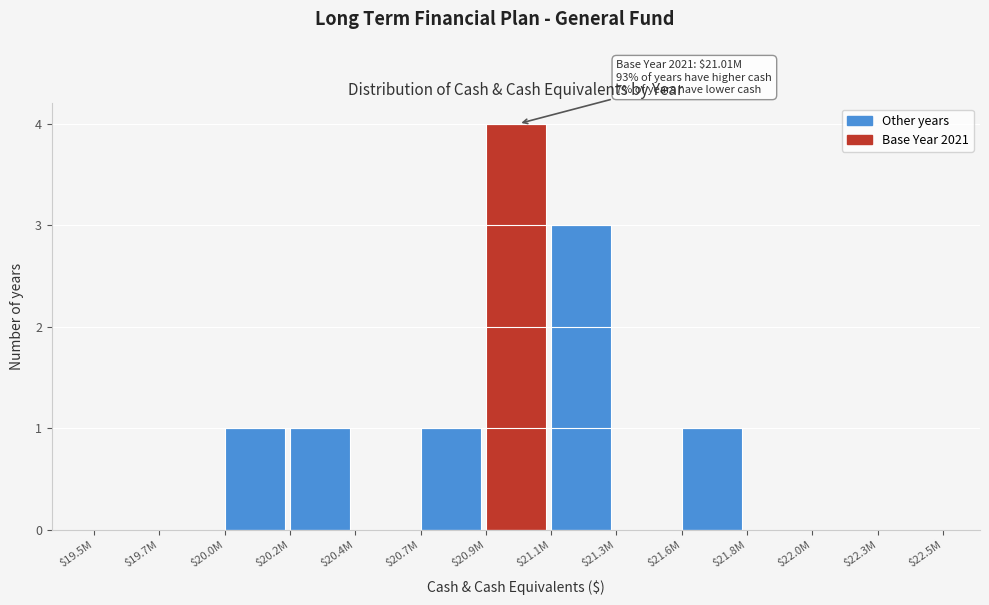

What is the greatest value displayed?

4